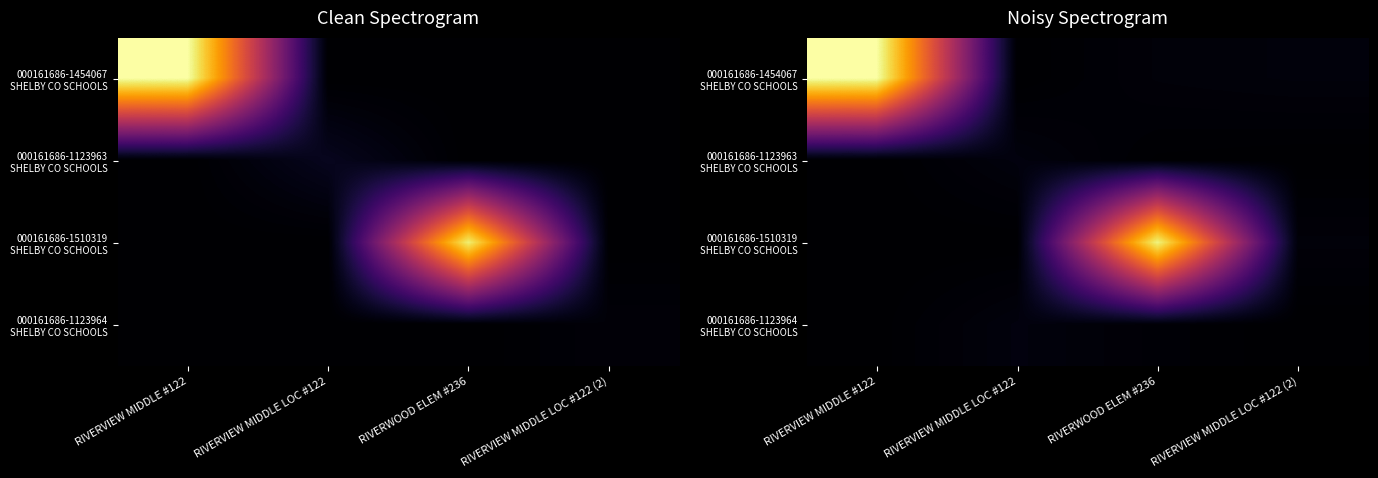

Rank the series at RIVERWOOD ELEM #236 from highest to lowest value.

000161686-1510319 SHELBY CO SCHOOLS, 000161686-1454067 SHELBY CO SCHOOLS, 000161686-1123964 SHELBY CO SCHOOLS, 000161686-1123963 SHELBY CO SCHOOLS